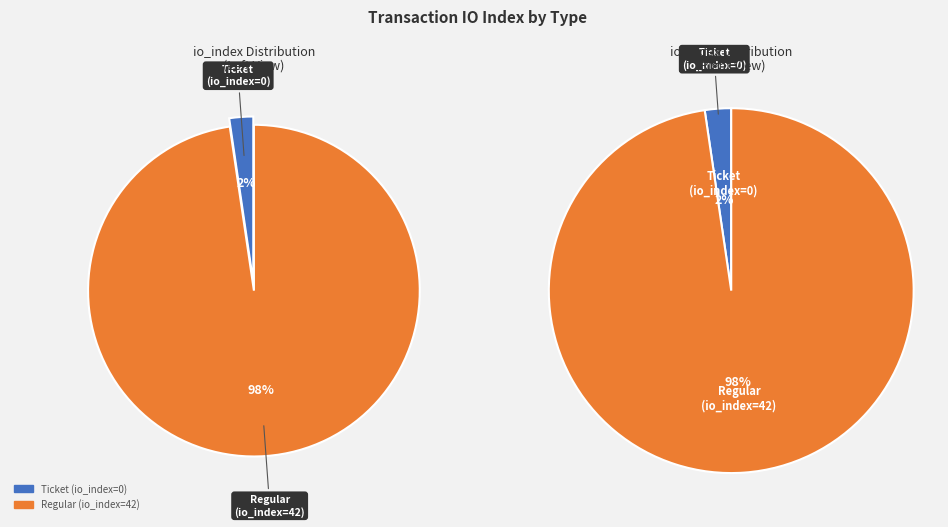

True or false: Regular (io_index=42) accounts for 86% of the total.

False